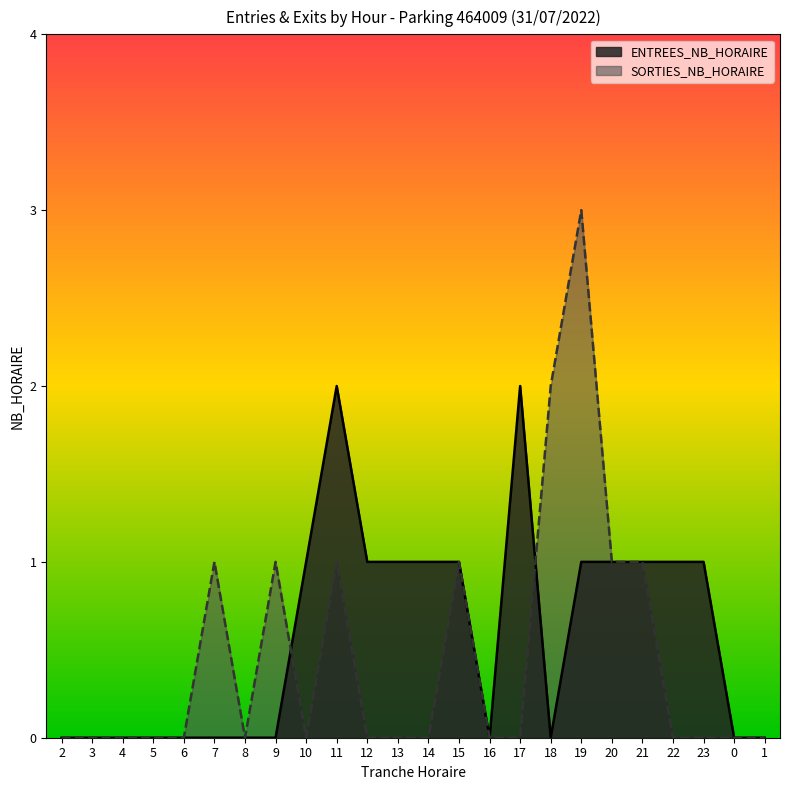

Rank the series by their maximum value, from highest to lowest.

SORTIES_NB_HORAIRE, ENTREES_NB_HORAIRE